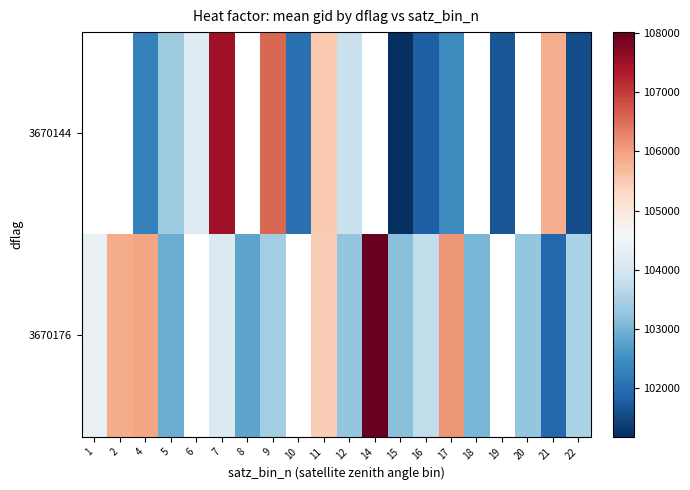

Is it true that 3670144 equals 102430.0 at 17?

True